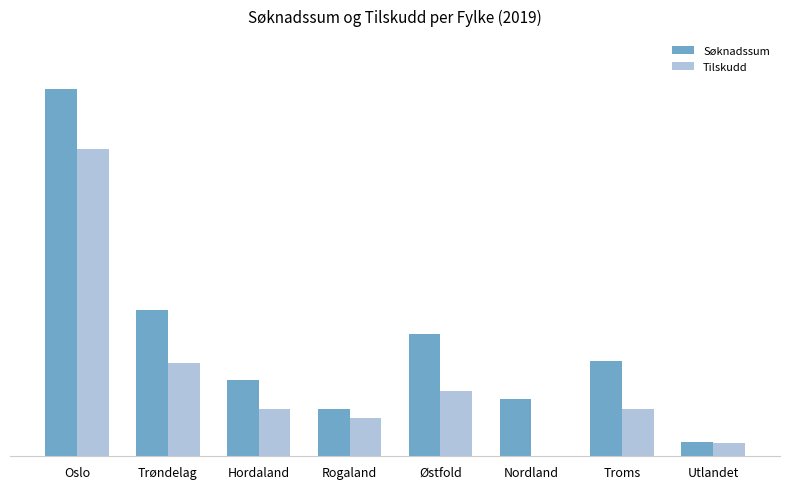

Reading right to left, list all the values displayed in this chart.

Søknadssum: Utlandet=75000	Troms=500000	Nordland=300000	Østfold=638000	Rogaland=250000	Hordaland=399000	Trøndelag=765000	Oslo=1922600
Tilskudd: Utlandet=70000	Troms=250000	Nordland=0	Østfold=340000	Rogaland=200000	Hordaland=250000	Trøndelag=490000	Oslo=1610000